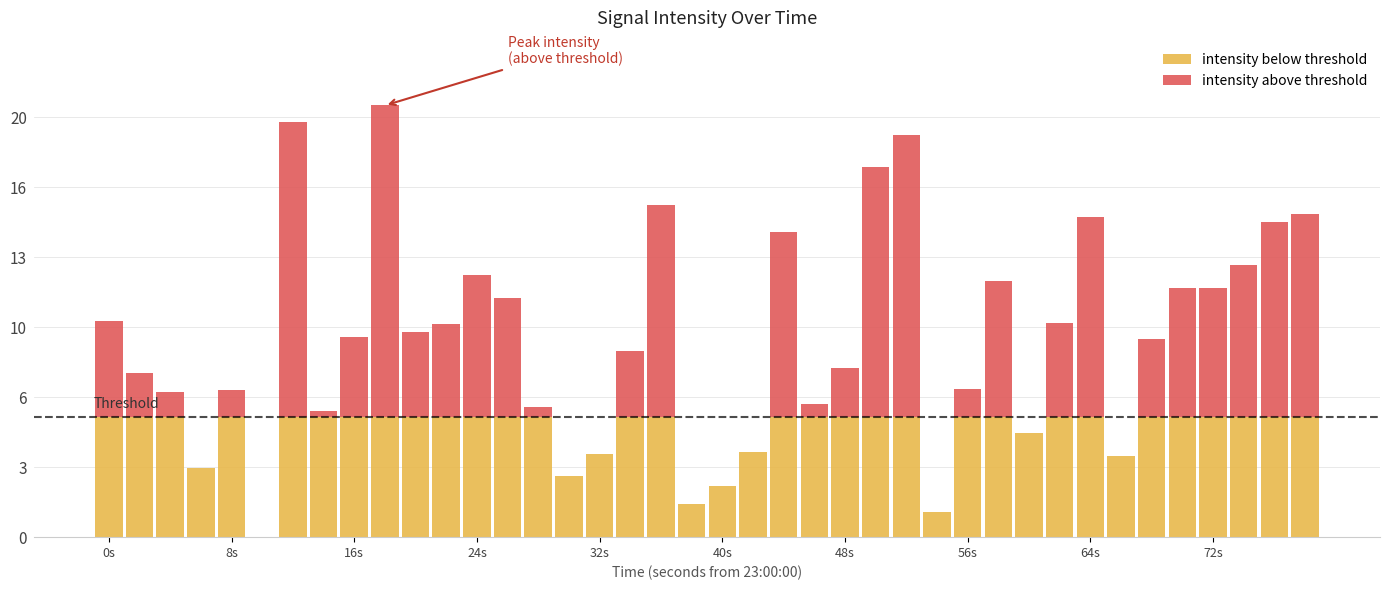

What are all the series names shown in the legend?

intensity below threshold, intensity above threshold